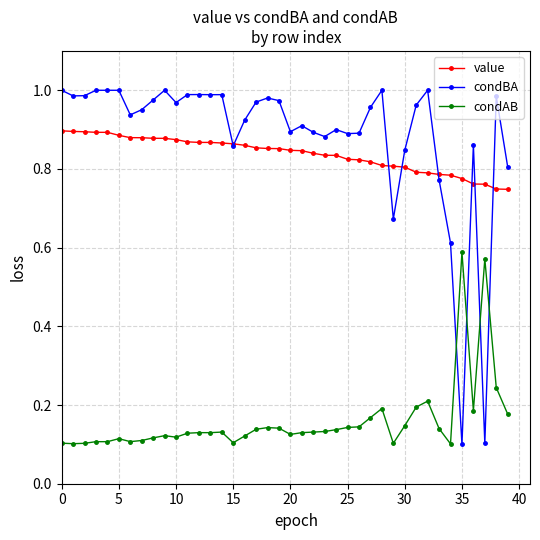

Count the value values in the range 0 to 1.

40